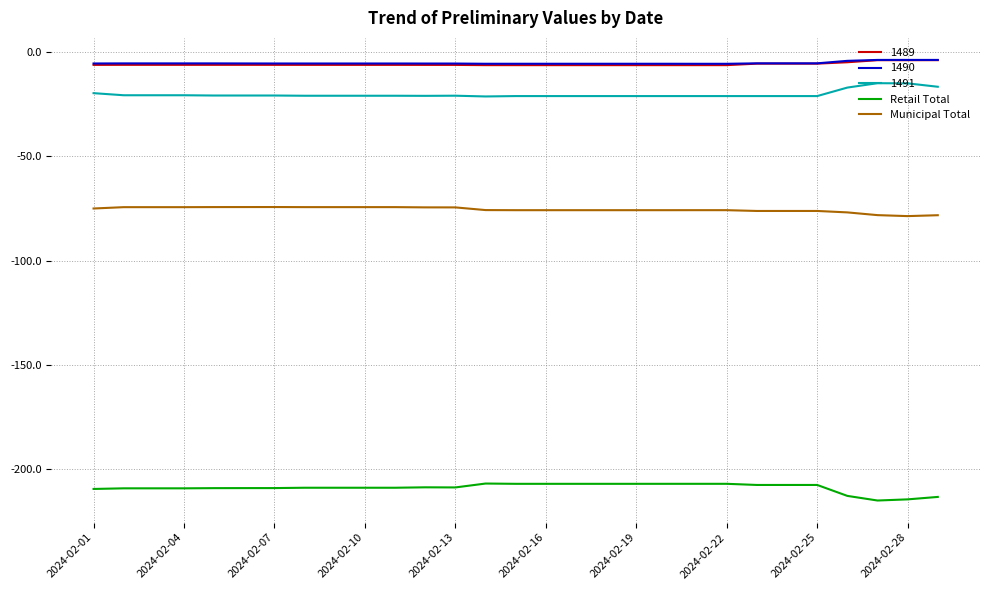

True or false: 1489 and 1491 cross at least once.

False